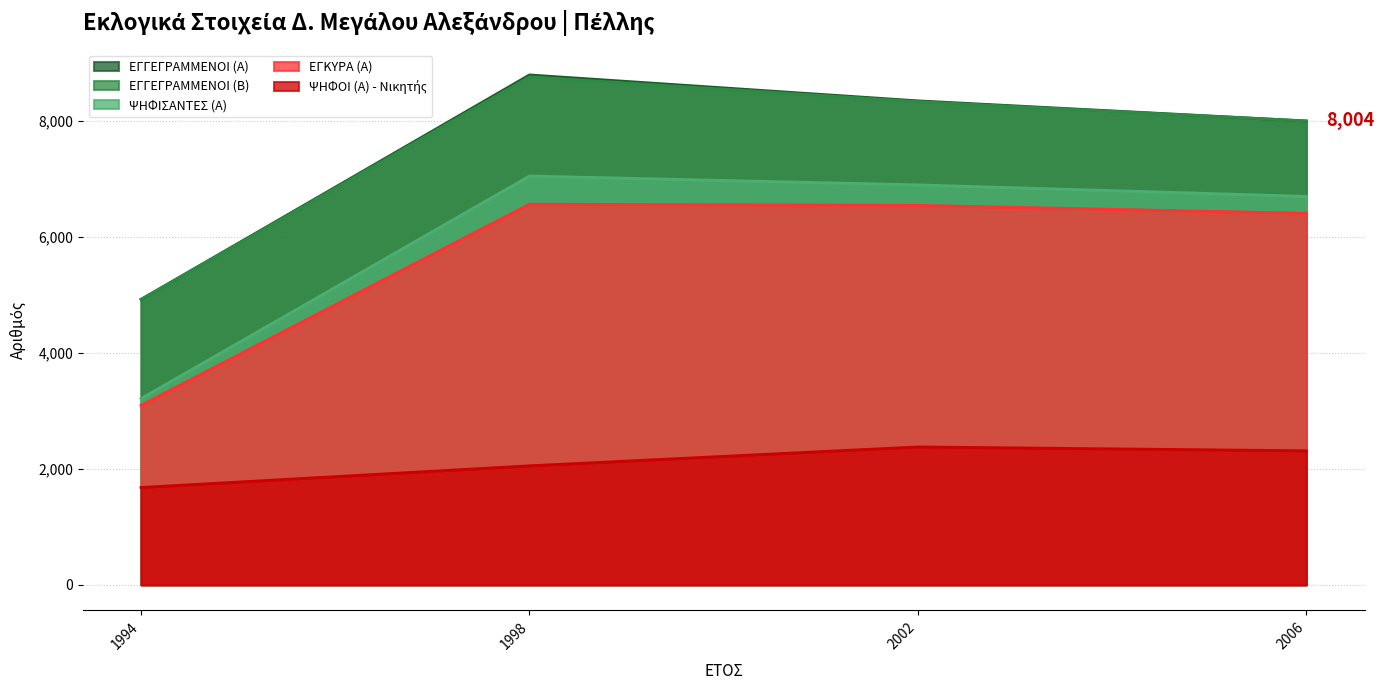

True or false: ΕΓΓΕΓΡΑΜΜΕΝΟΙ (Β) and ΨΗΦΟΙ (Α) - Νικητής intersect in this chart.

False